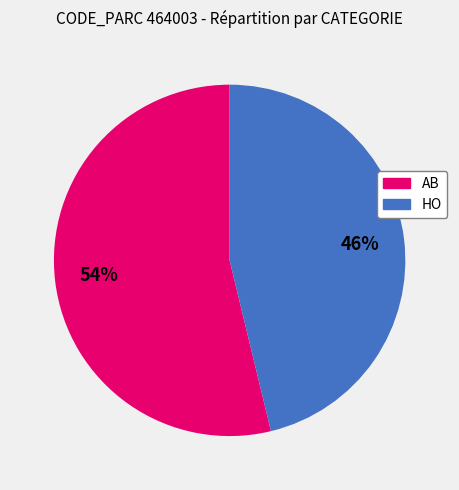

How many slices are in this pie chart?

2